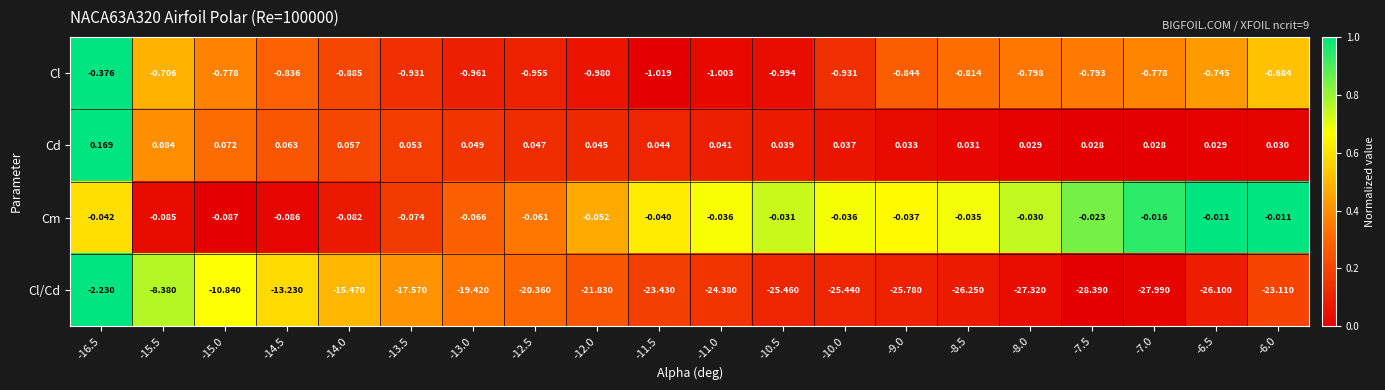

What is the spread (max minus min) of values at -6.5?

26.1